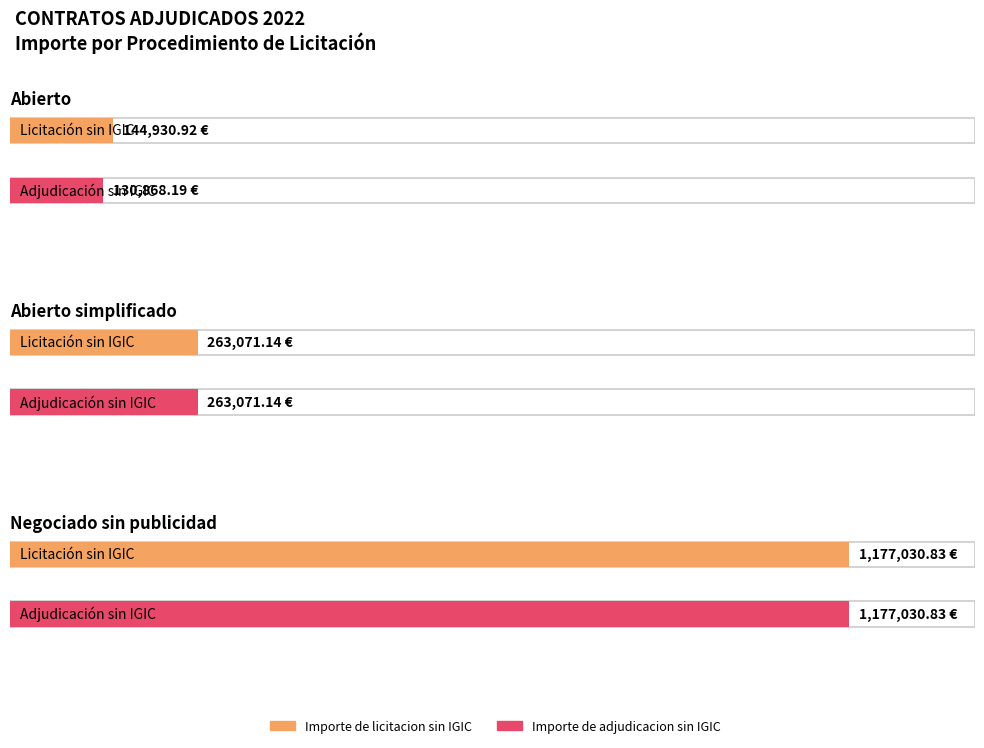

Are the bars grouped side by side (vs. stacked)?

Yes